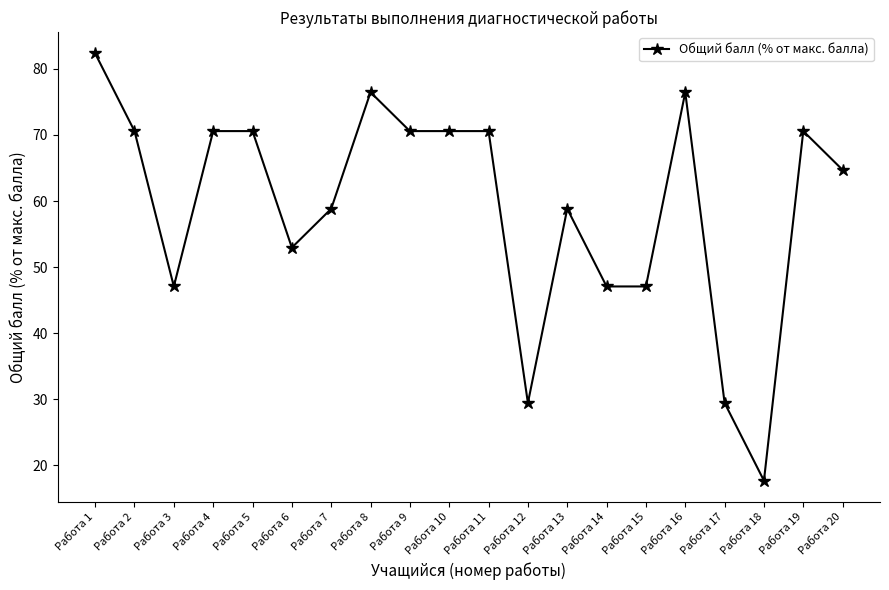

What is the difference between the maximum and minimum values?

64.7